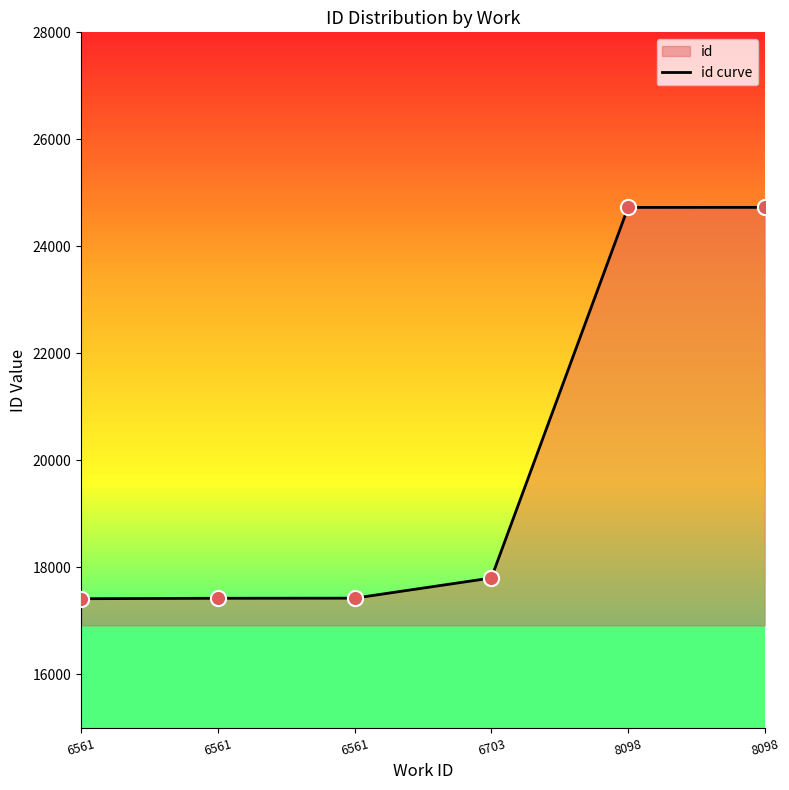

Approximately how many times larger is the value at 6561 compared to 6703?

1.0